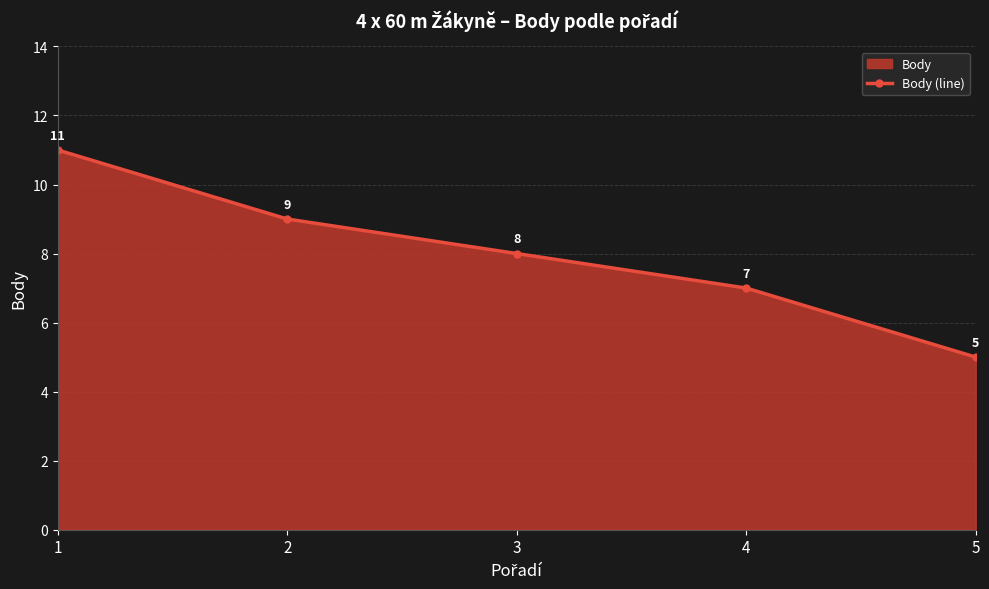

What is the value of the 4th point from the left?

7